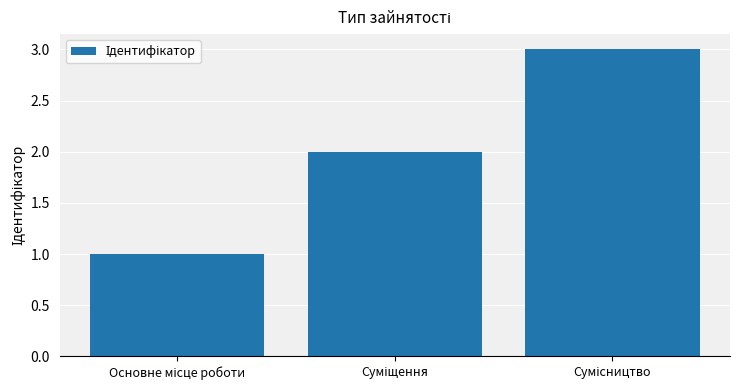

What is the maximum value shown in the chart?

3